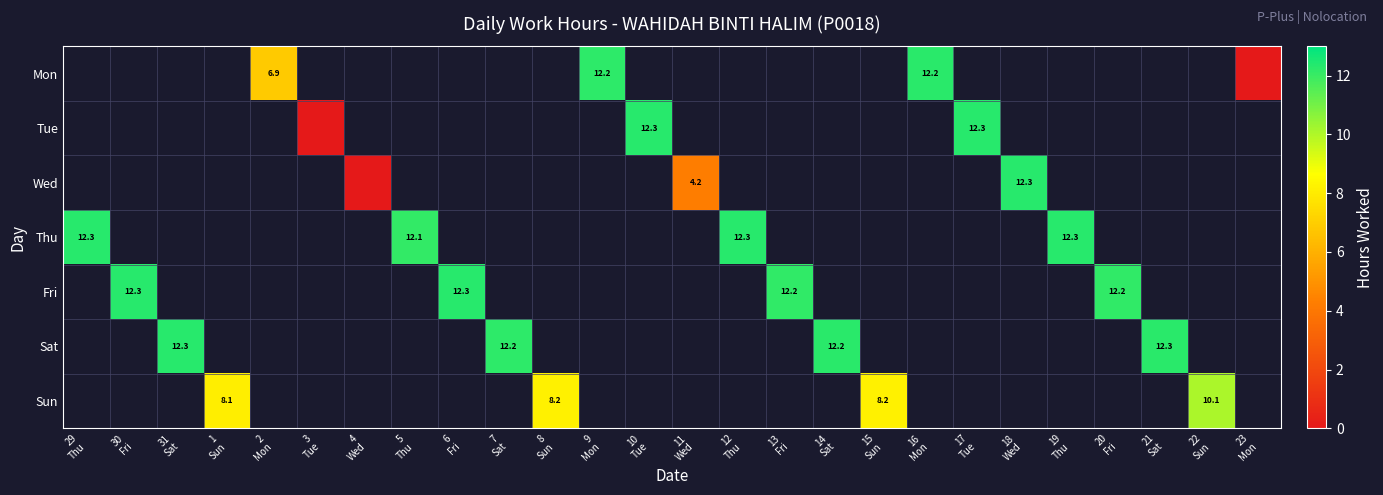

Between 3
Tue and 9
Mon, which is larger?

9
Mon